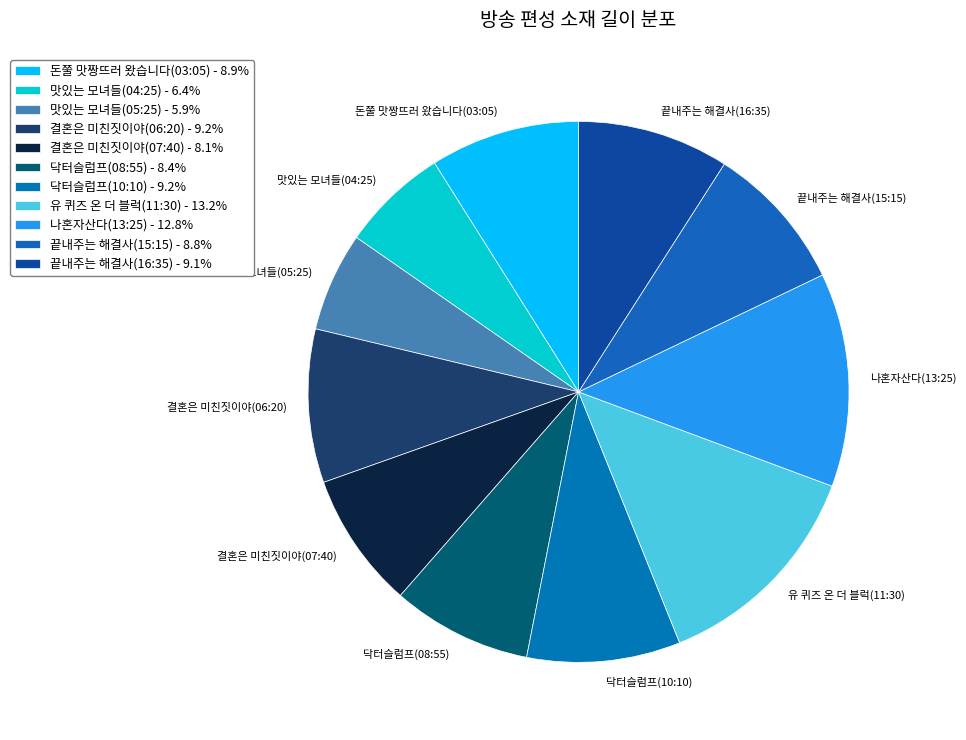

To the nearest percent, what portion does 돈쭐 맛짱뜨러 왔습니다(03:05) represent?

9%